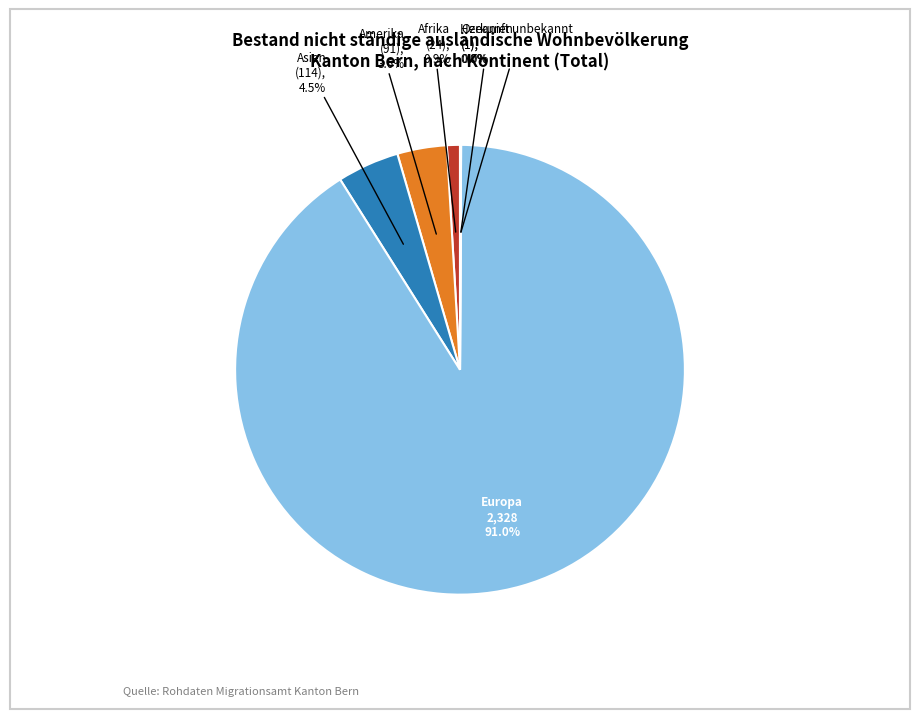

Which category accounts for the majority?

Europa